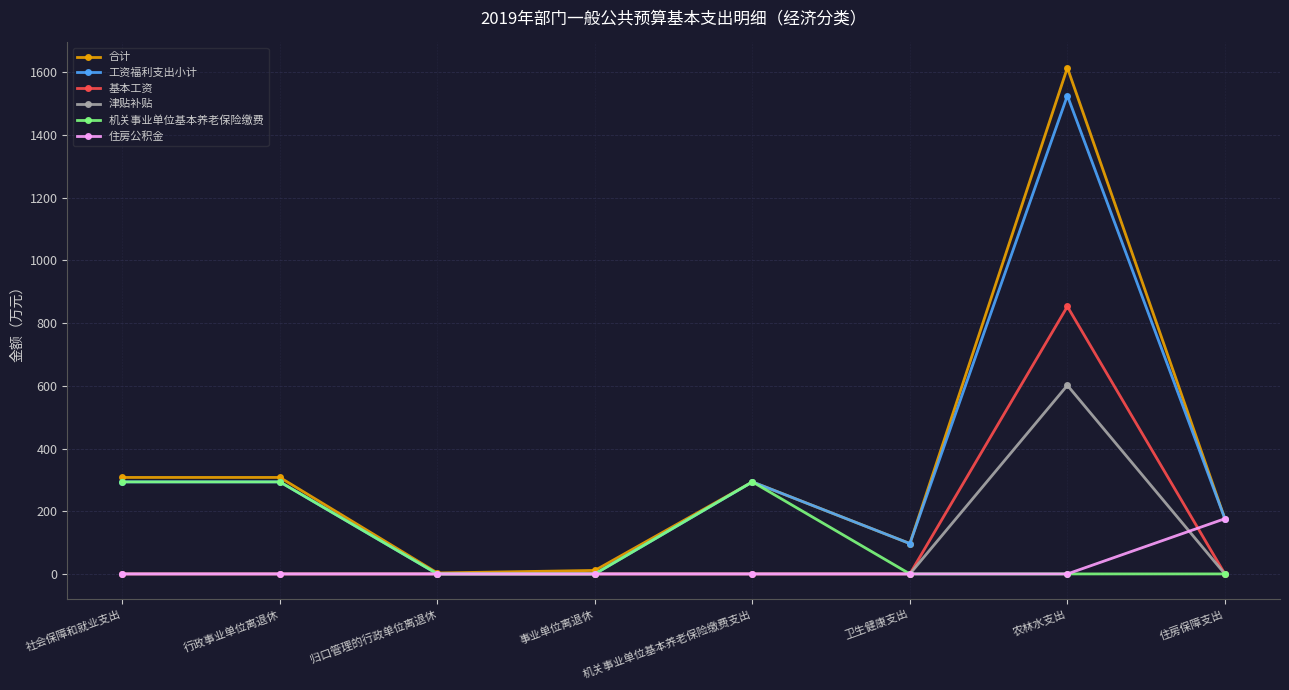

Reading left to right, transcribe all the data shown in this chart.

合计: 社会保障和就业支出=307.7	行政事业单位离退休=307.7	归口管理的行政单位离退休=3.0	事业单位离退休=11.2	机关事业单位基本养老保险缴费支出=293.6	卫生健康支出=96.9	农林水支出=1614.5	住房保障支出=176.1
工资福利支出小计: 社会保障和就业支出=293.6	行政事业单位离退休=293.6	归口管理的行政单位离退休=0.0	事业单位离退休=0.0	机关事业单位基本养老保险缴费支出=293.6	卫生健康支出=96.9	农林水支出=1525.6	住房保障支出=176.1
基本工资: 社会保障和就业支出=0.0	行政事业单位离退休=0.0	归口管理的行政单位离退休=0.0	事业单位离退休=0.0	机关事业单位基本养老保险缴费支出=0.0	卫生健康支出=0.0	农林水支出=853.0	住房保障支出=0.0
津贴补贴: 社会保障和就业支出=0.0	行政事业单位离退休=0.0	归口管理的行政单位离退休=0.0	事业单位离退休=0.0	机关事业单位基本养老保险缴费支出=0.0	卫生健康支出=0.0	农林水支出=601.5	住房保障支出=0.0
机关事业单位基本养老保险缴费: 社会保障和就业支出=293.6	行政事业单位离退休=293.6	归口管理的行政单位离退休=0.0	事业单位离退休=0.0	机关事业单位基本养老保险缴费支出=293.6	卫生健康支出=0.0	农林水支出=0.0	住房保障支出=0.0
住房公积金: 社会保障和就业支出=0.0	行政事业单位离退休=0.0	归口管理的行政单位离退休=0.0	事业单位离退休=0.0	机关事业单位基本养老保险缴费支出=0.0	卫生健康支出=0.0	农林水支出=0.0	住房保障支出=176.1